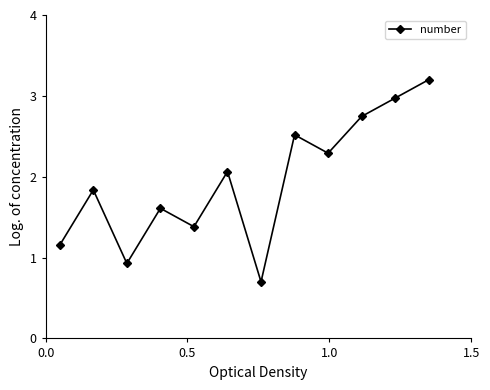

True or false: the data has more than 1 interior local peaks.

True